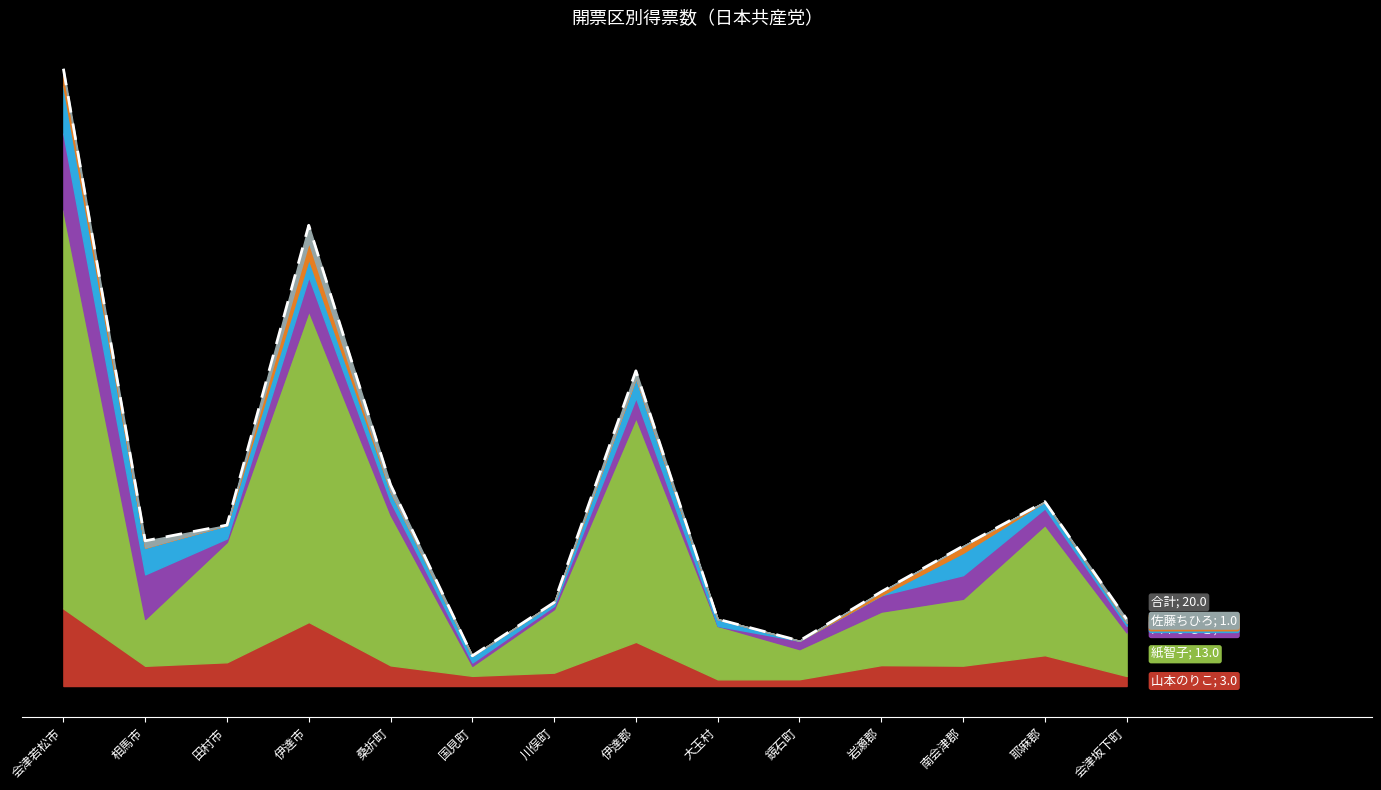

Read the value at 耶麻郡.

55.1